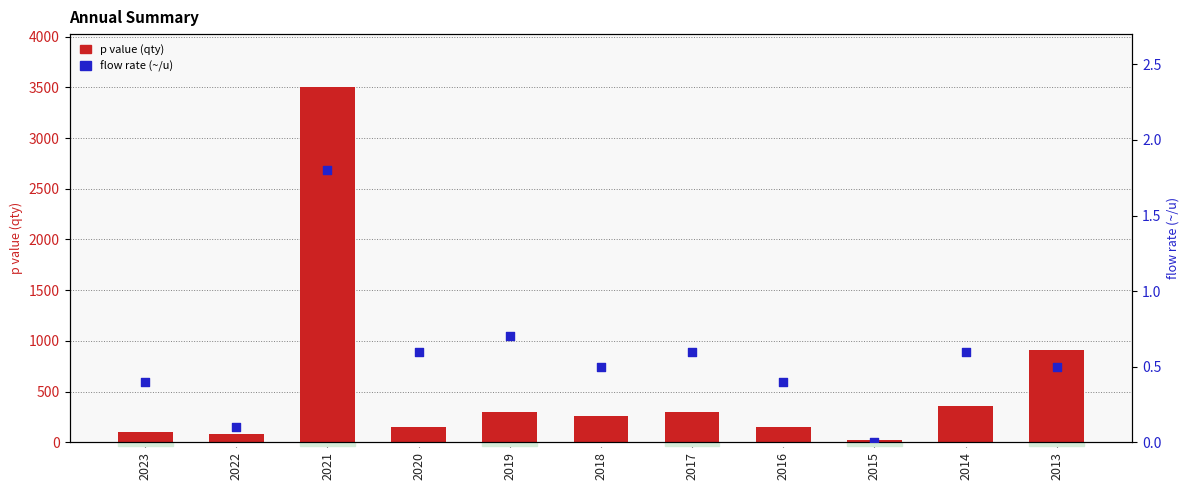

Which series reaches the maximum Y coordinate?

p value (qty)